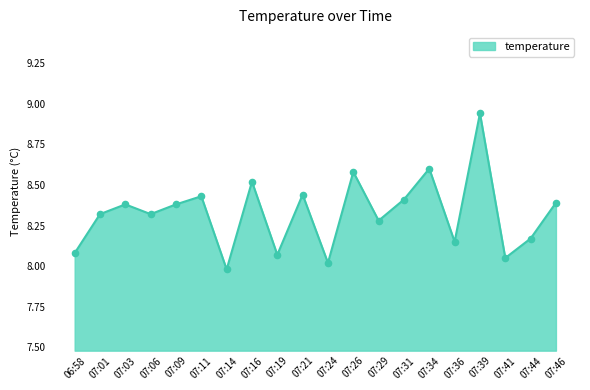

What is the change in value from 07:16 to 07:41?

-0.5